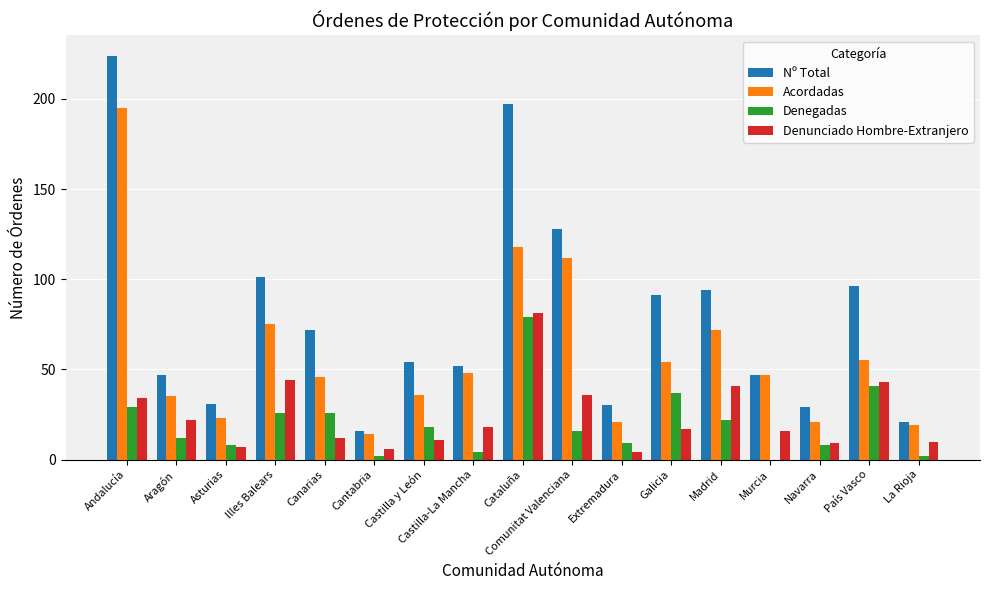

Where is Acordadas nearest to the value 104?

Comunitat Valenciana